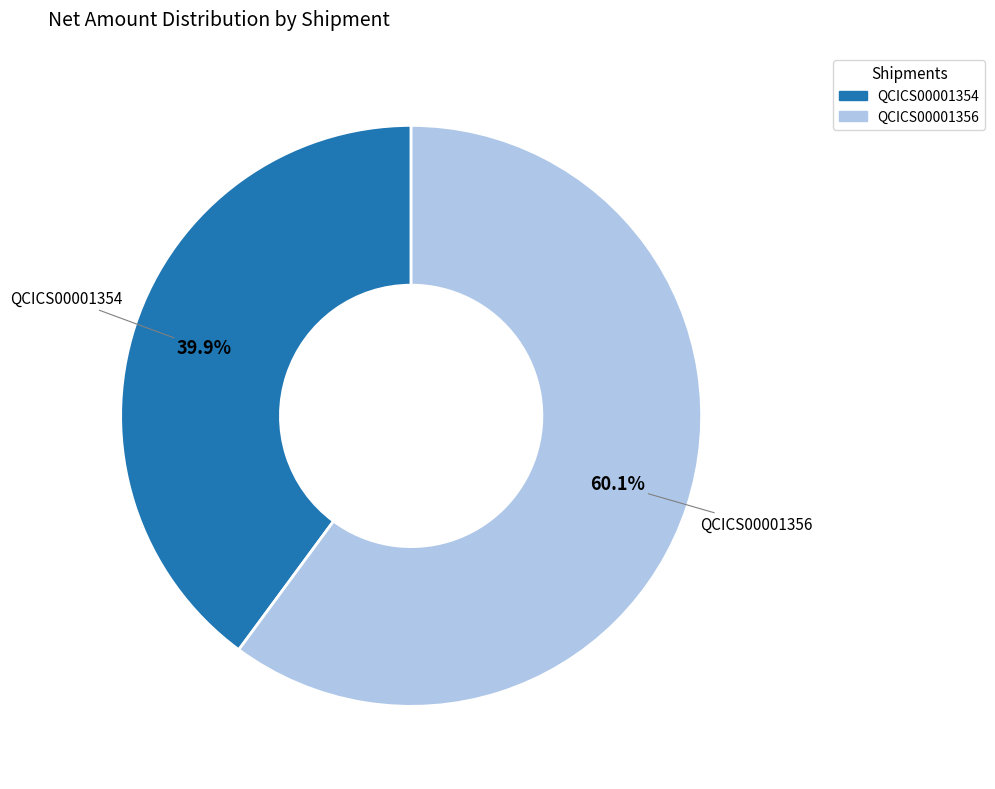

Is QCICS00001356 the majority of the pie?

Yes